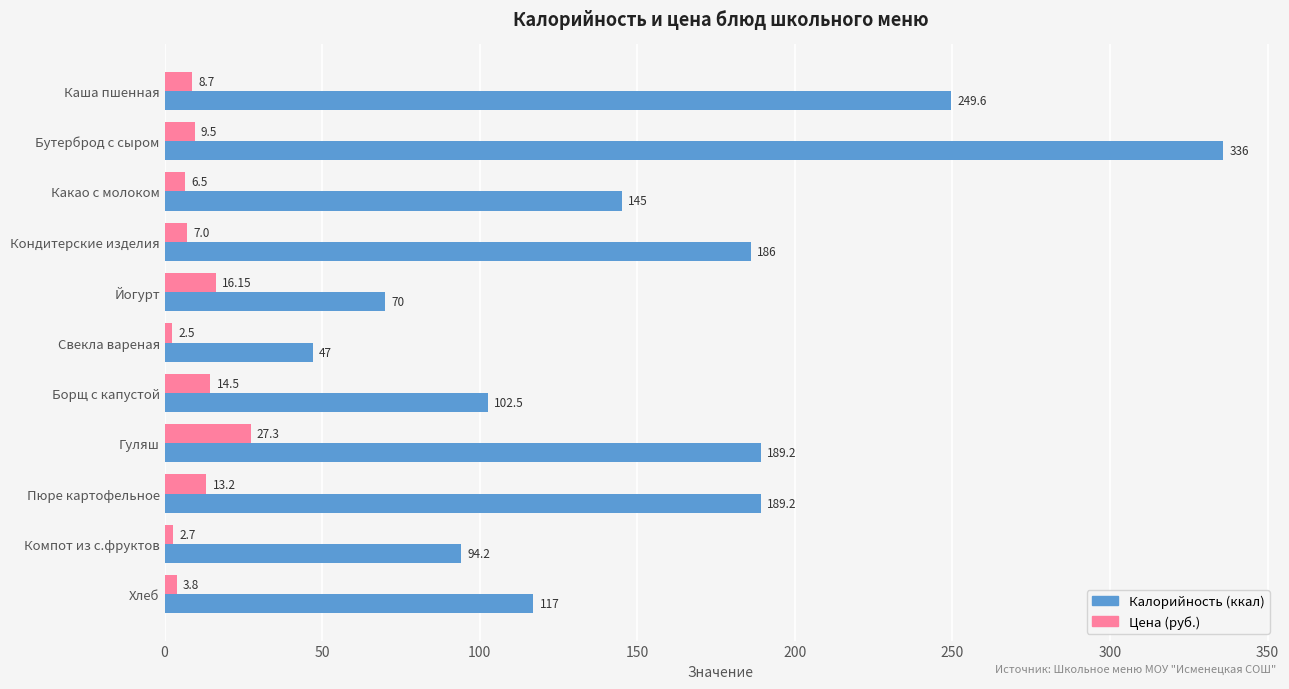

At which category is the sum across all series the highest?

Бутерброд с сыром